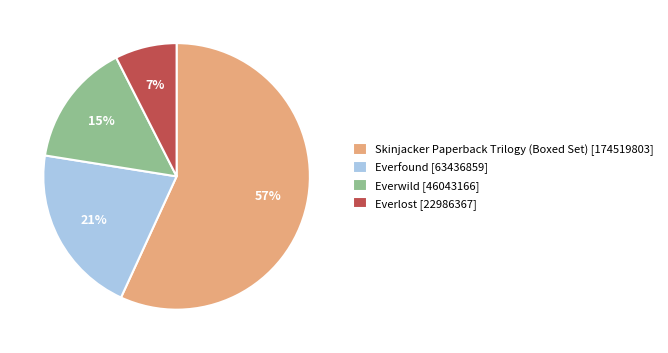

The Everwild slice represents 15% of the pie. True or false?

True